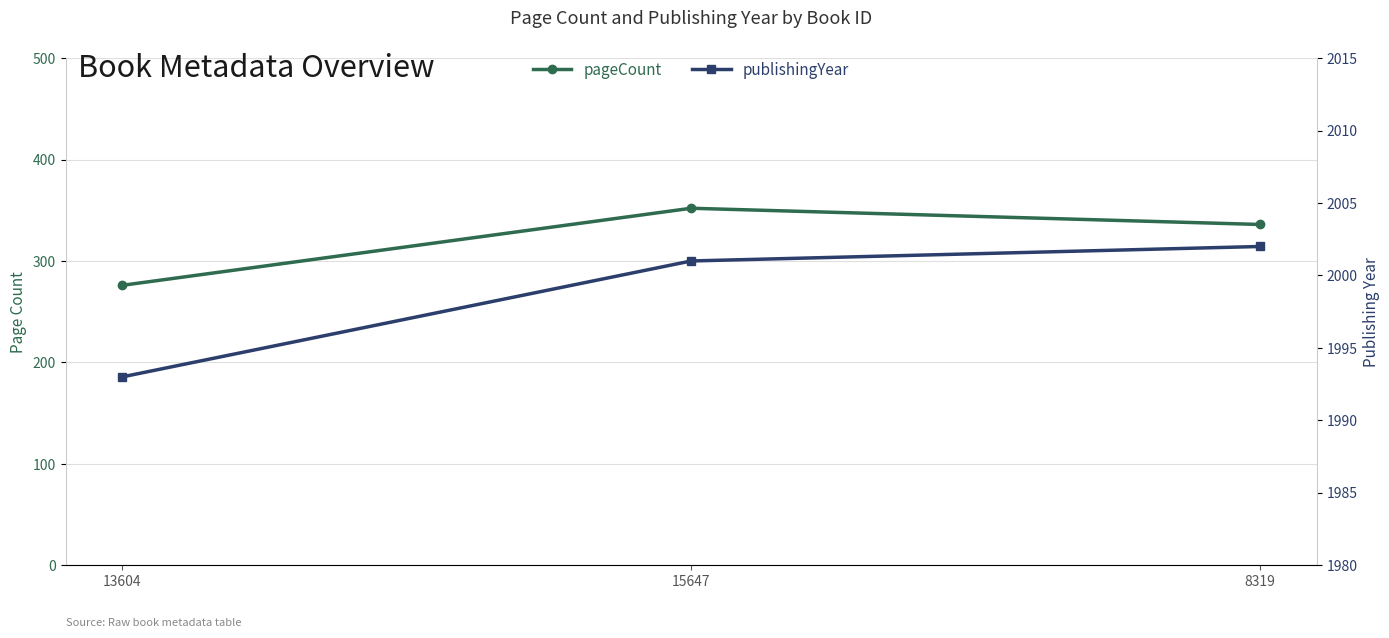

At which label is publishingYear closest to 1997?

13604